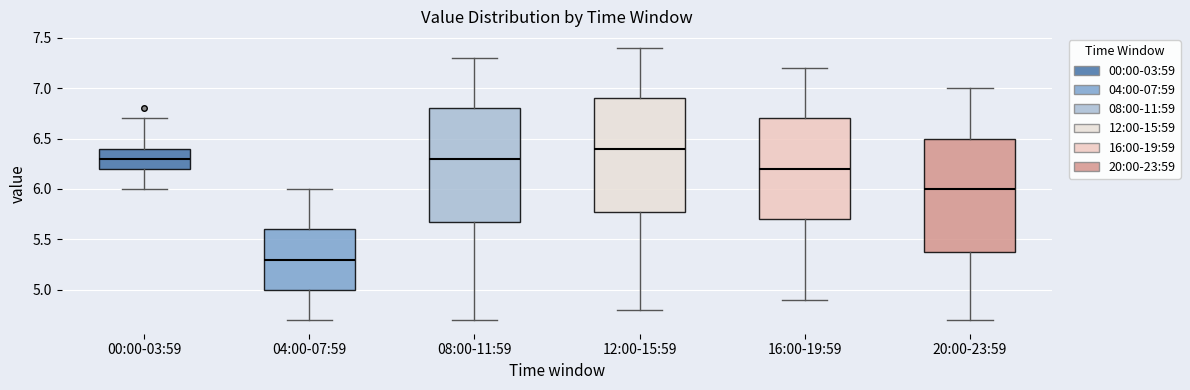

Reading left to right, read every box against the y-axis: the position of its median line, the range the box covers, and the ends of its whiskers. The values are not printed on the chart, so give them approximately, as read against the axis.

00:00-03:59: median 6.3, box 6.2 to 6.4, whiskers 6.0 to 6.7
04:00-07:59: median 5.3, box 5.0 to 5.6, whiskers 4.7 to 6.0
08:00-11:59: median 6.3, box 5.7 to 6.8, whiskers 4.7 to 7.3
12:00-15:59: median 6.4, box 5.8 to 6.9, whiskers 4.8 to 7.4
16:00-19:59: median 6.2, box 5.7 to 6.7, whiskers 4.9 to 7.2
20:00-23:59: median 6.0, box 5.4 to 6.5, whiskers 4.7 to 7.0